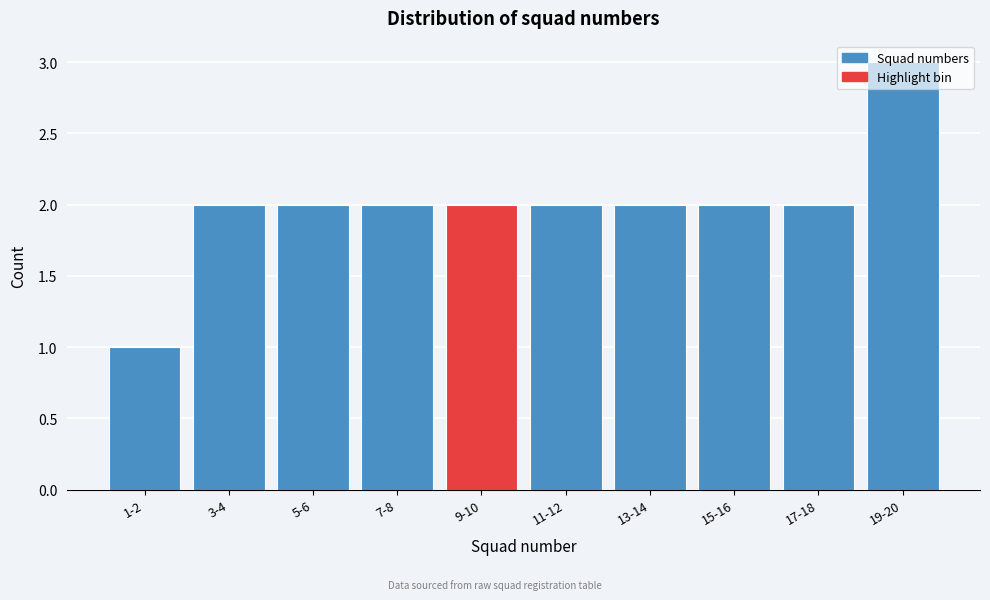

Approximately how many times larger is the value at 11-12 compared to 13-14?

1.0